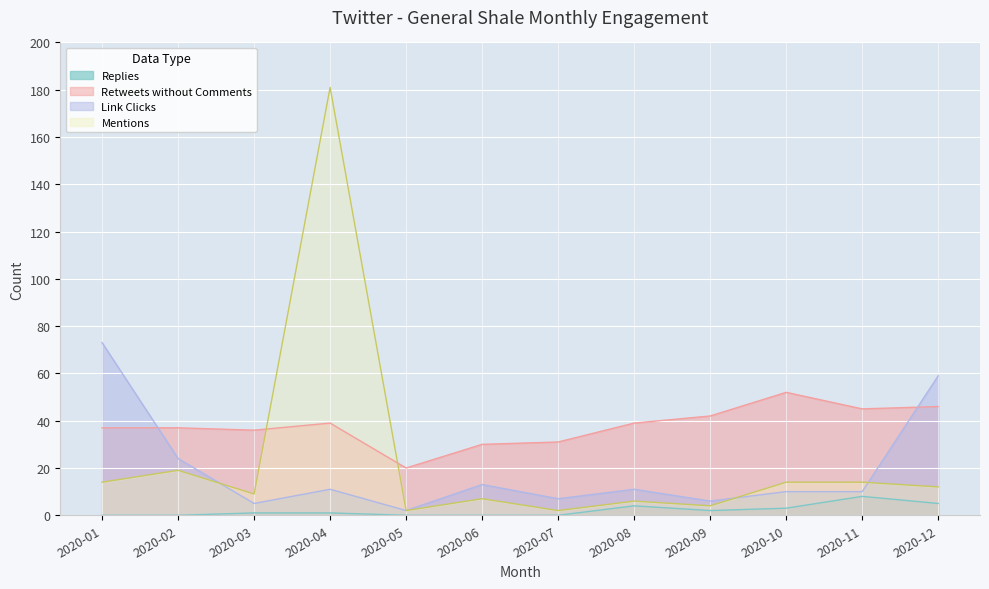

What is the spread (max minus min) of values at 2020-02?

37